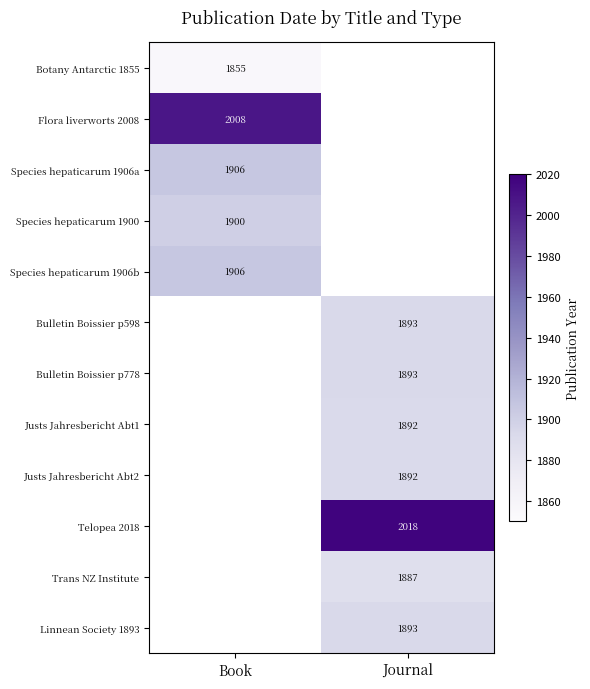

True or false: Telopea 2018 has a value of 2018 at Journal.

True